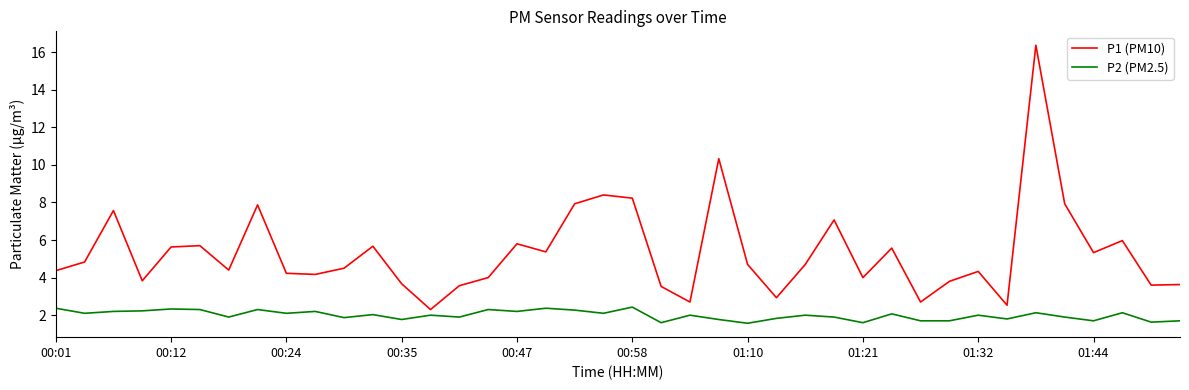

Rank the series by their maximum value, from highest to lowest.

P1 (PM10), P2 (PM2.5)